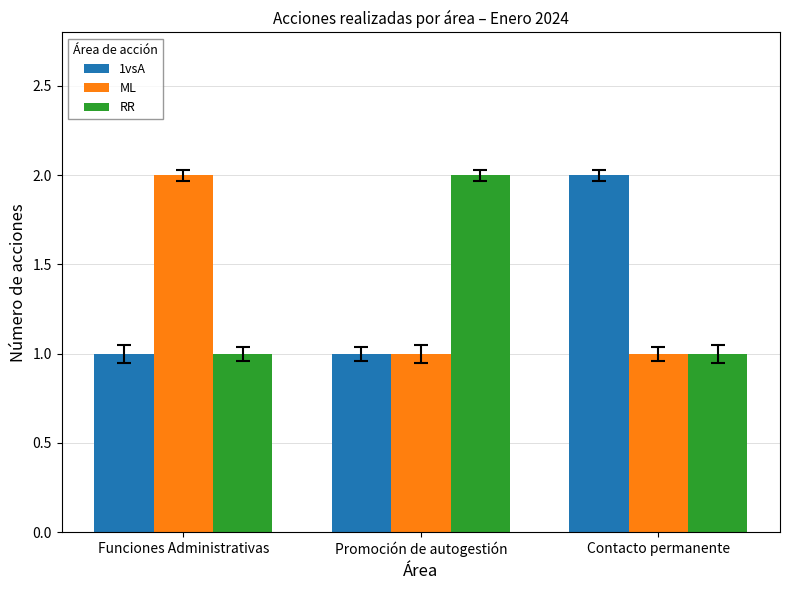

How many bars are there in total?

9